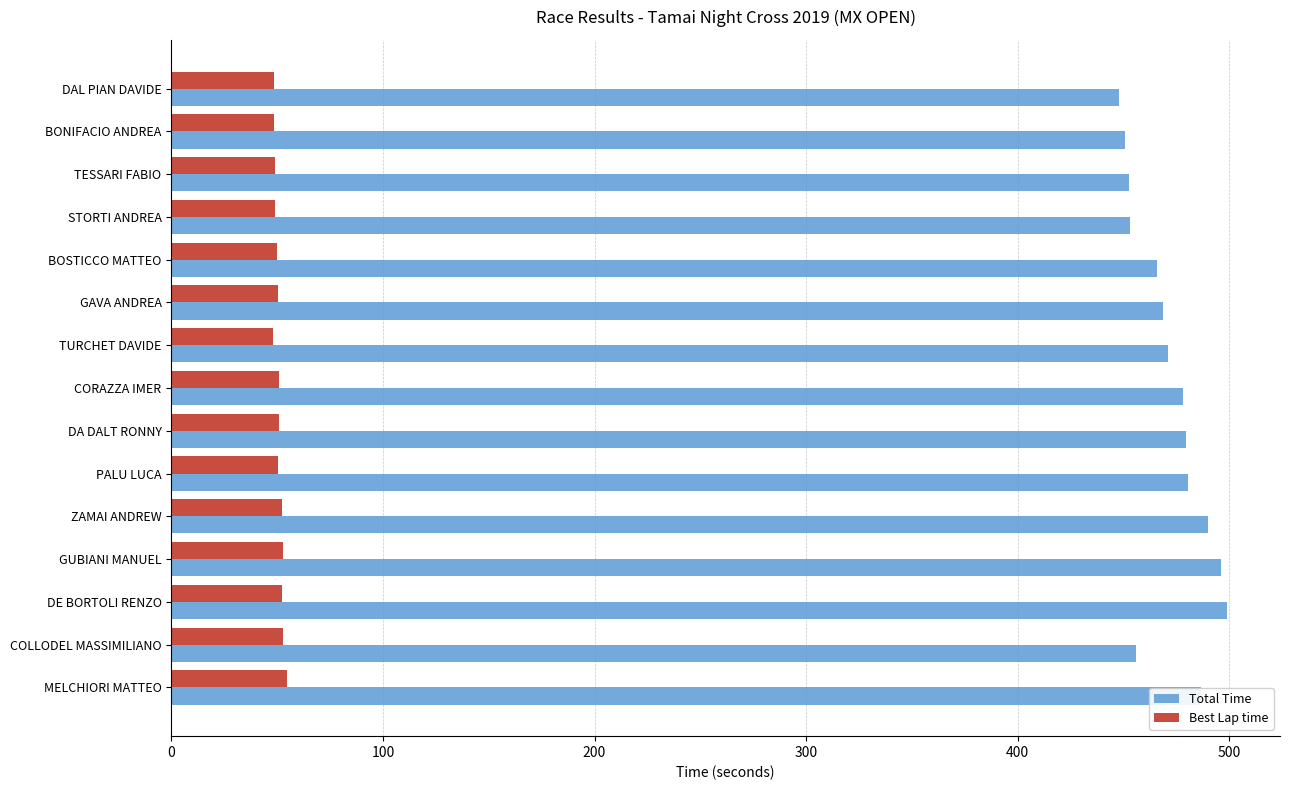

Rank the series at CORAZZA IMER from lowest to highest value.

Best Lap time, Total Time